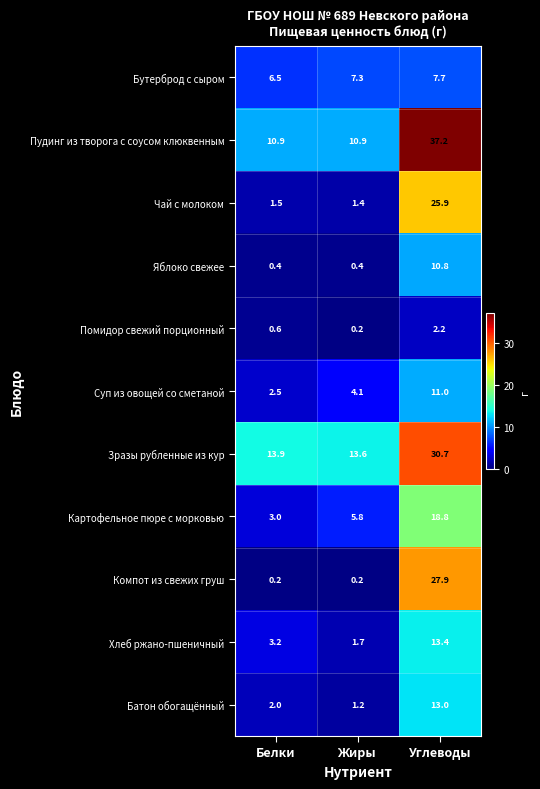

Which series has the largest total across all categories?

Пудинг из творога с соусом клюквенным